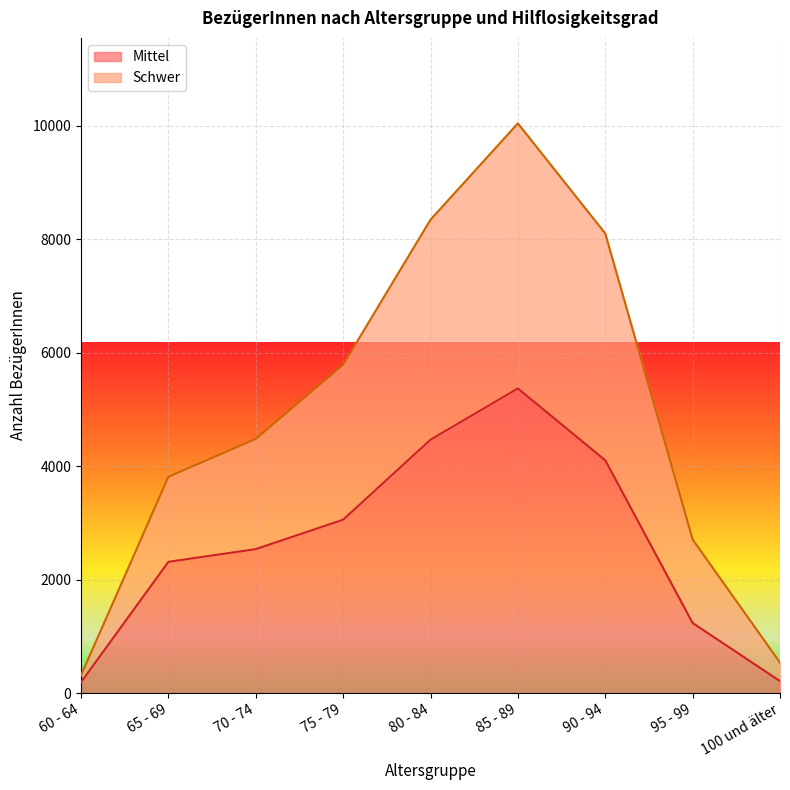

At which category is the sum across all series the highest?

85 - 89